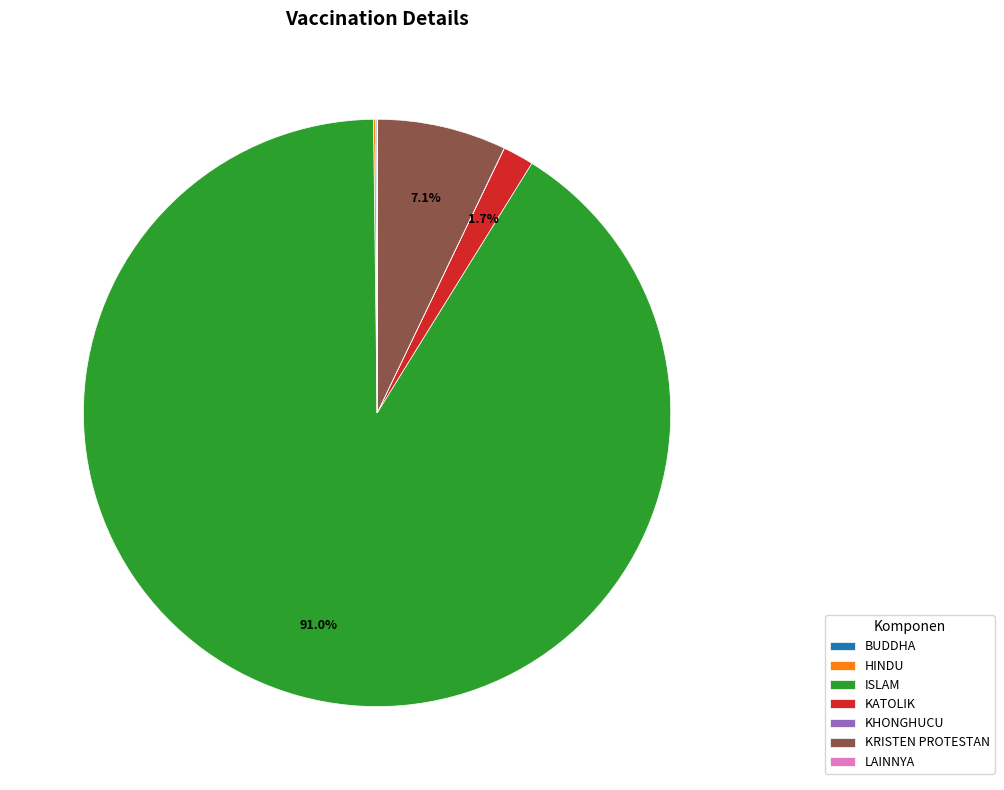

Which category has the biggest portion of the pie?

ISLAM